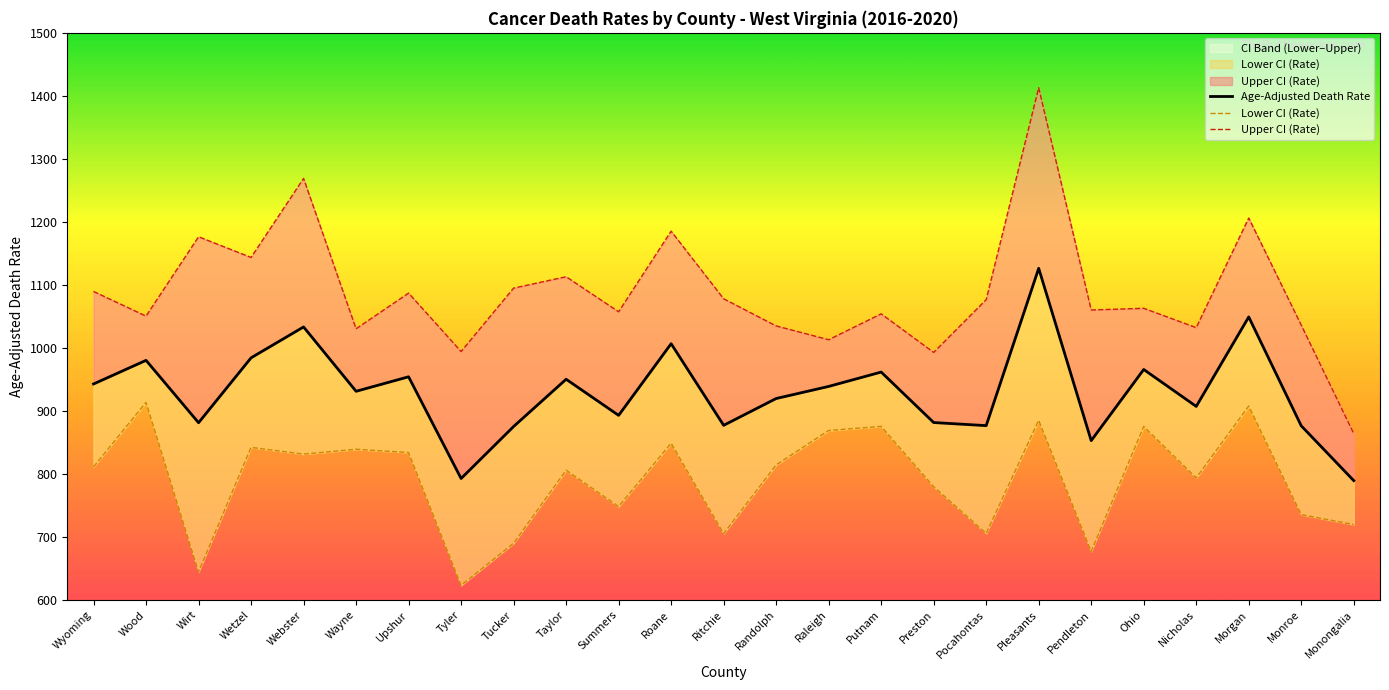

At how many categories does at least one series exceed 1101?

7